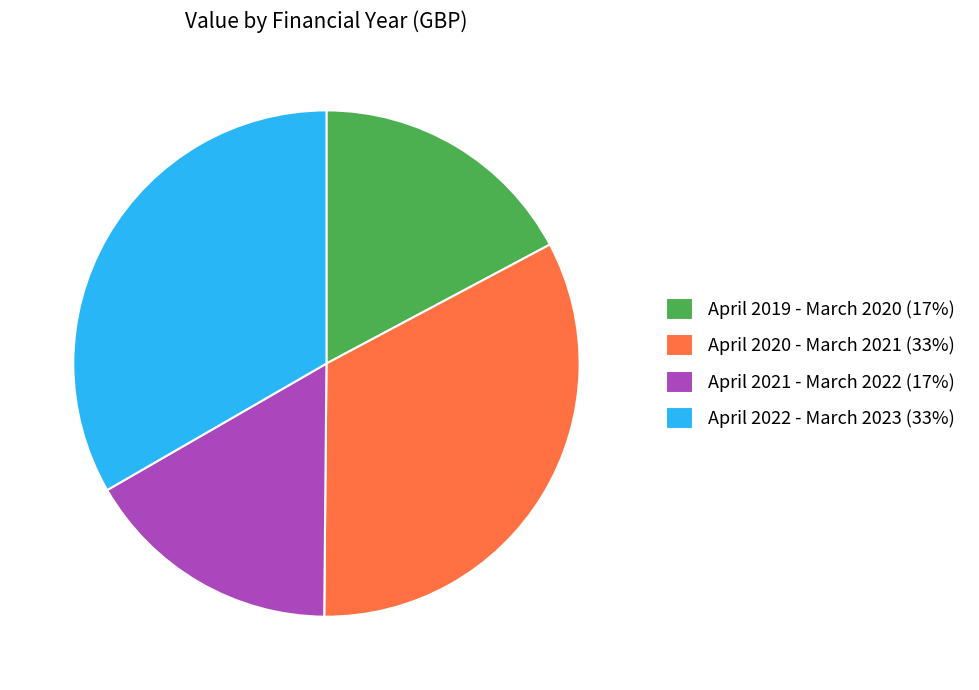

What is the ratio of the value at April 2020 - March 2021 (33%) to the value at April 2019 - March 2020 (17%)?

1.9